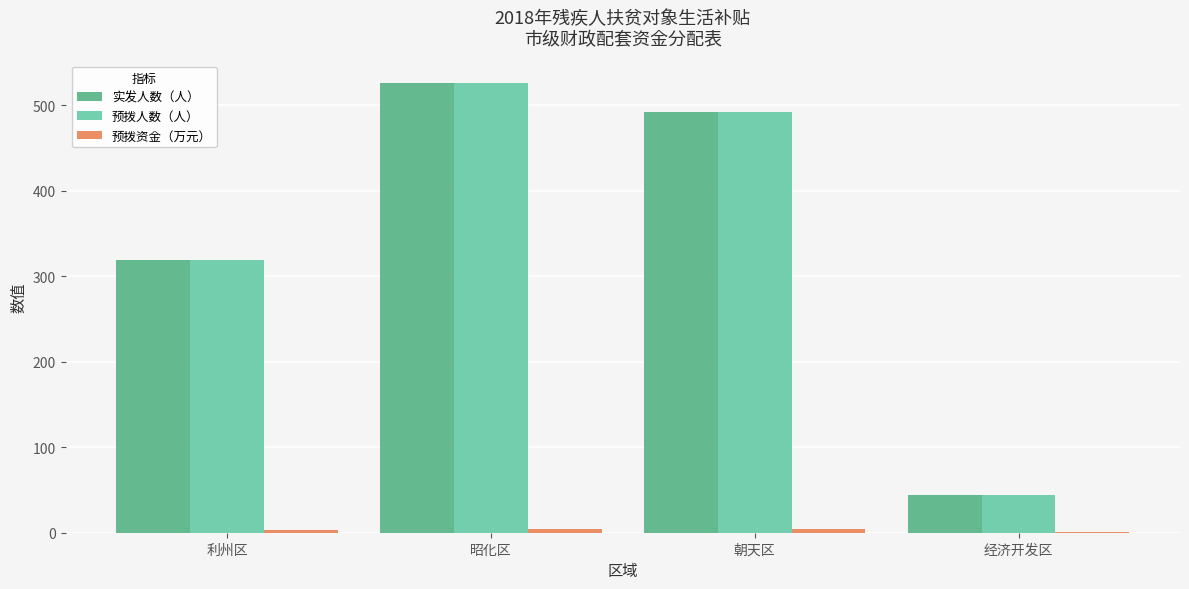

The value of 预拨人数（人） at 朝天区 is 492.0. True or false?

True